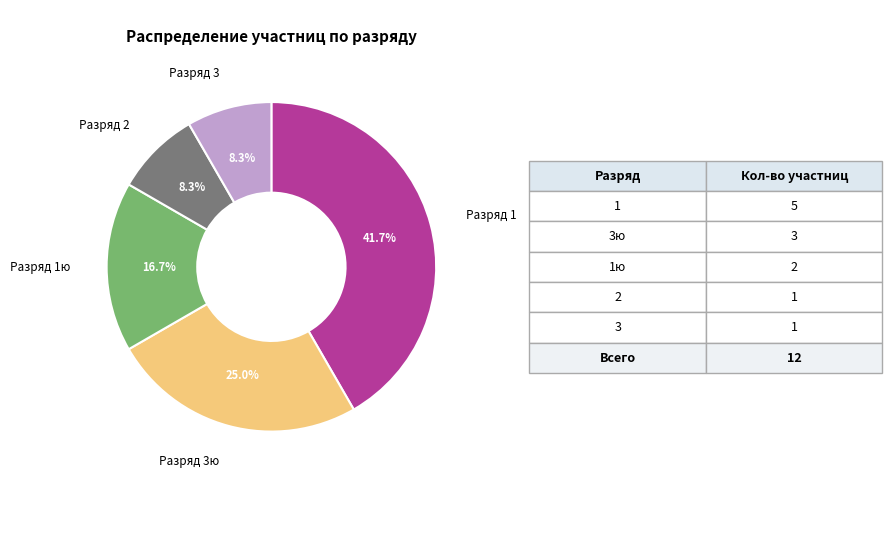

What is the ratio of the value at Разряд 3ю to the value at Разряд 2?

3.0